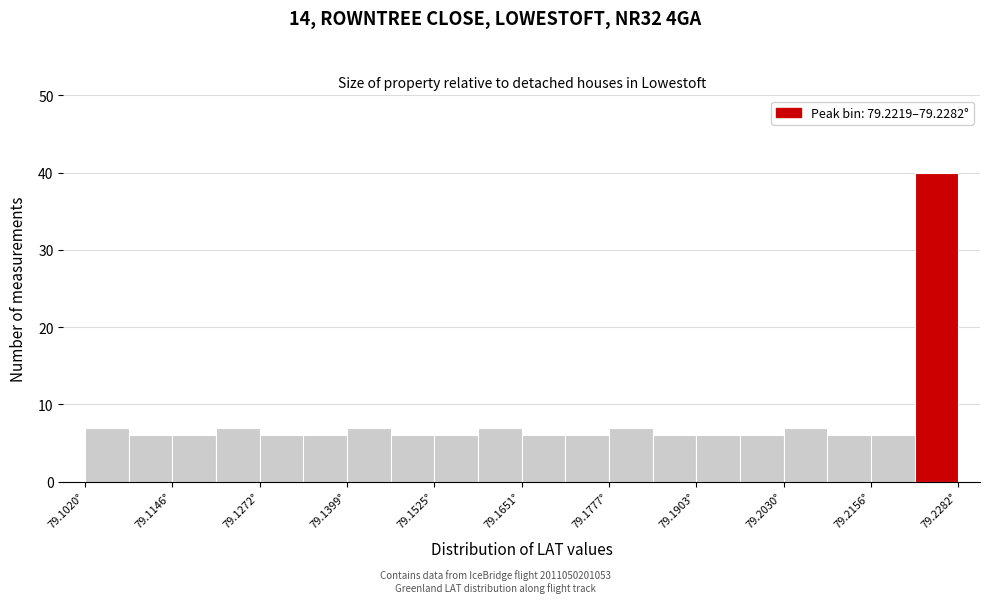

Around what value on the x-axis is the tallest bar? Give the approximate position of its centre, as read against the axis.

79.226